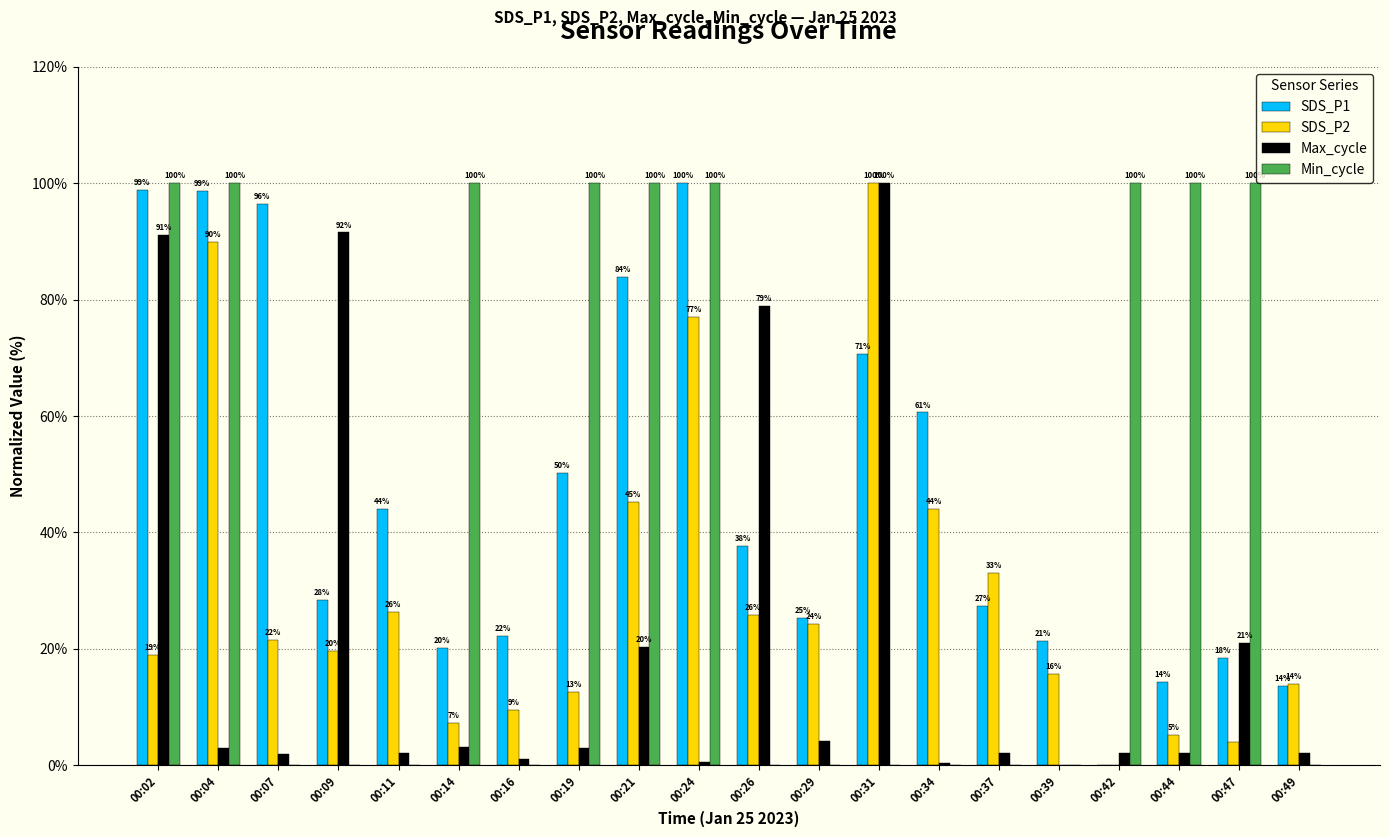

At which category is the sum across all series the highest?

00:02